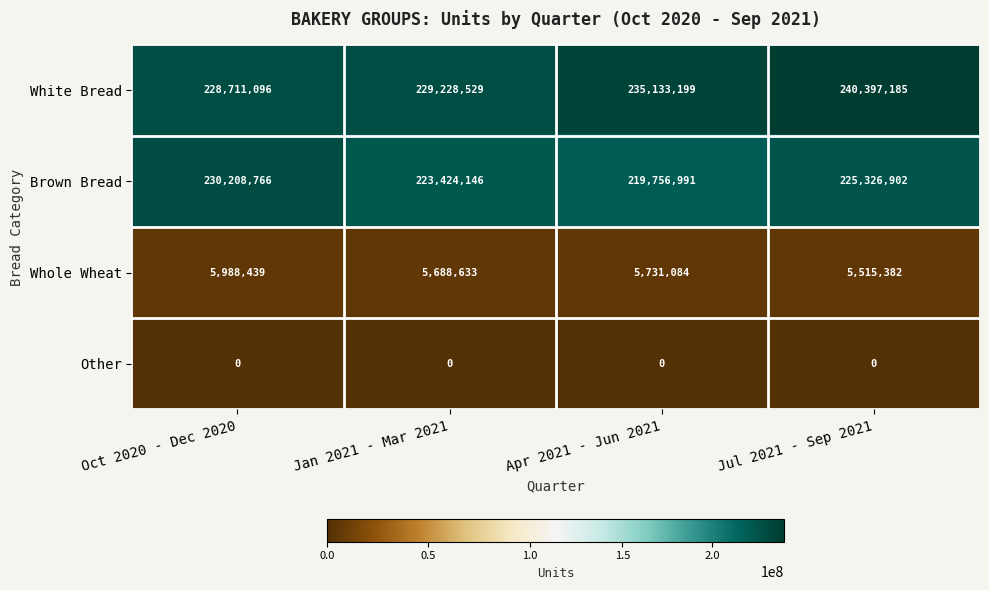

The White Bread series shows 240397185 at Jul 2021 - Sep 2021. True or false?

True